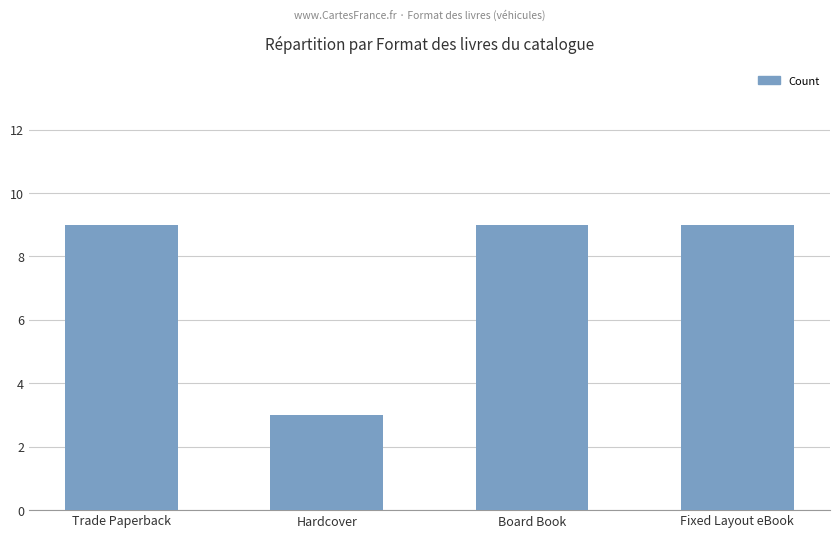

What is the minimum value shown in the chart?

3